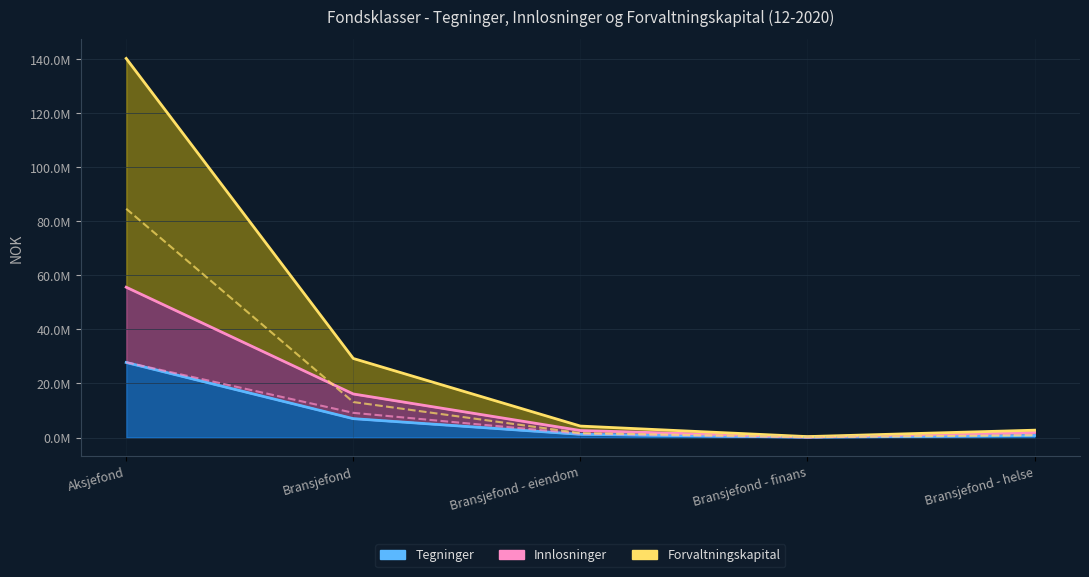

Rank the series by their maximum value, from highest to lowest.

Forvaltningskapital, Innlosninger, Tegninger